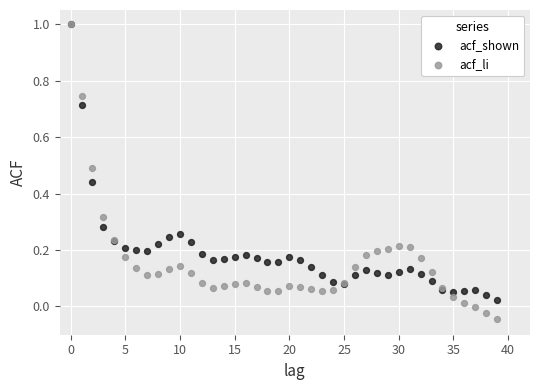

Which series has the largest Y range (max minus min)?

acf_li